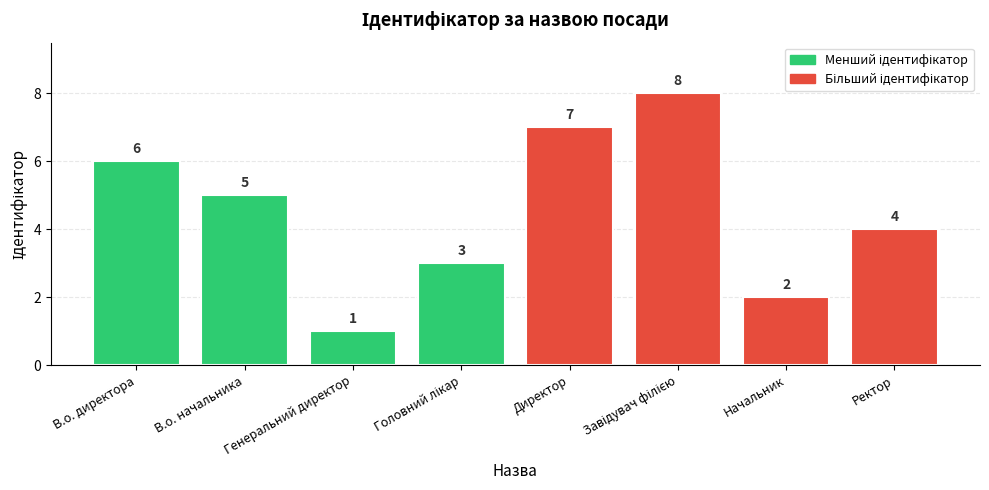

What position from the right is Директор?

4